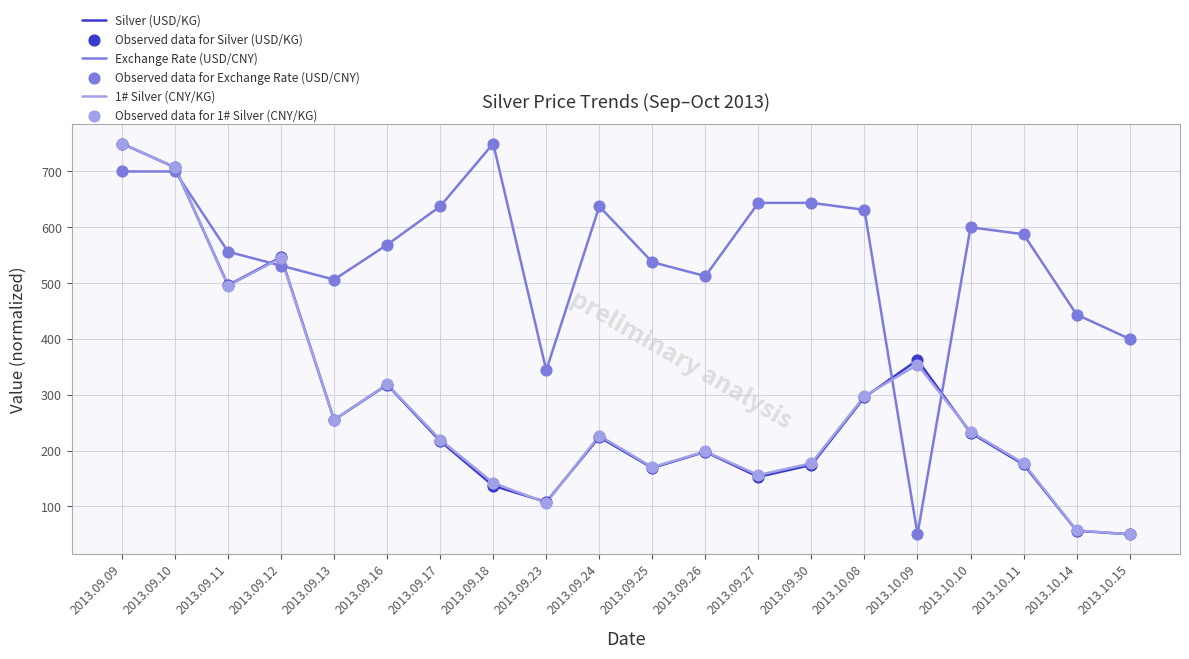

At which category is the sum across all series the highest?

2013.09.09